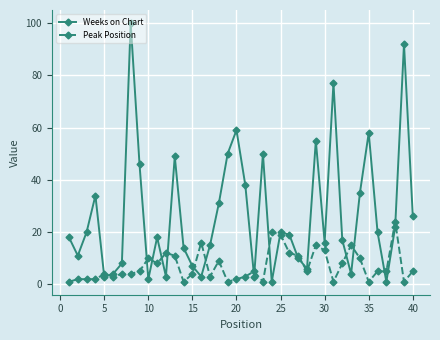

Which series has the largest total across all categories?

Weeks on Chart